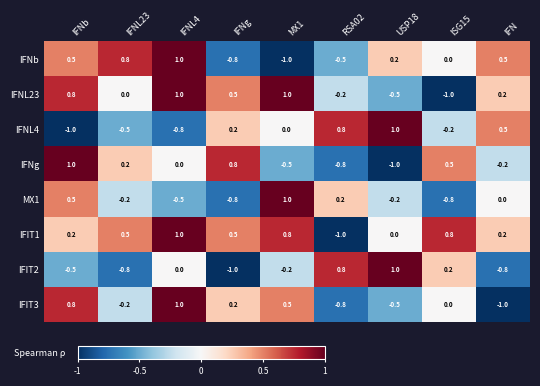

Is the value of IFNg at IFNg greater than the value of IFIT3 at IFNg?

Yes